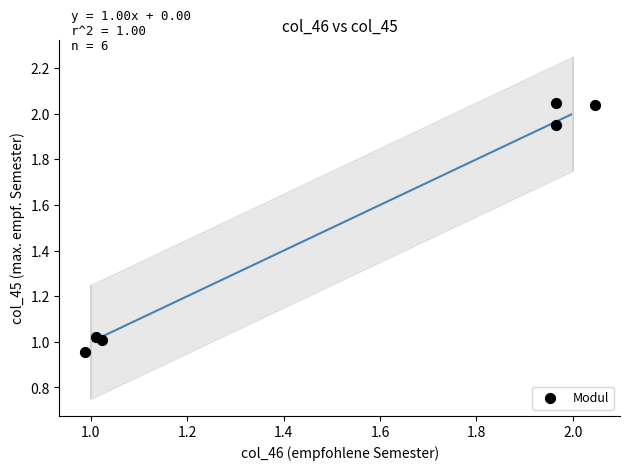

What is the average Y value?

1.5